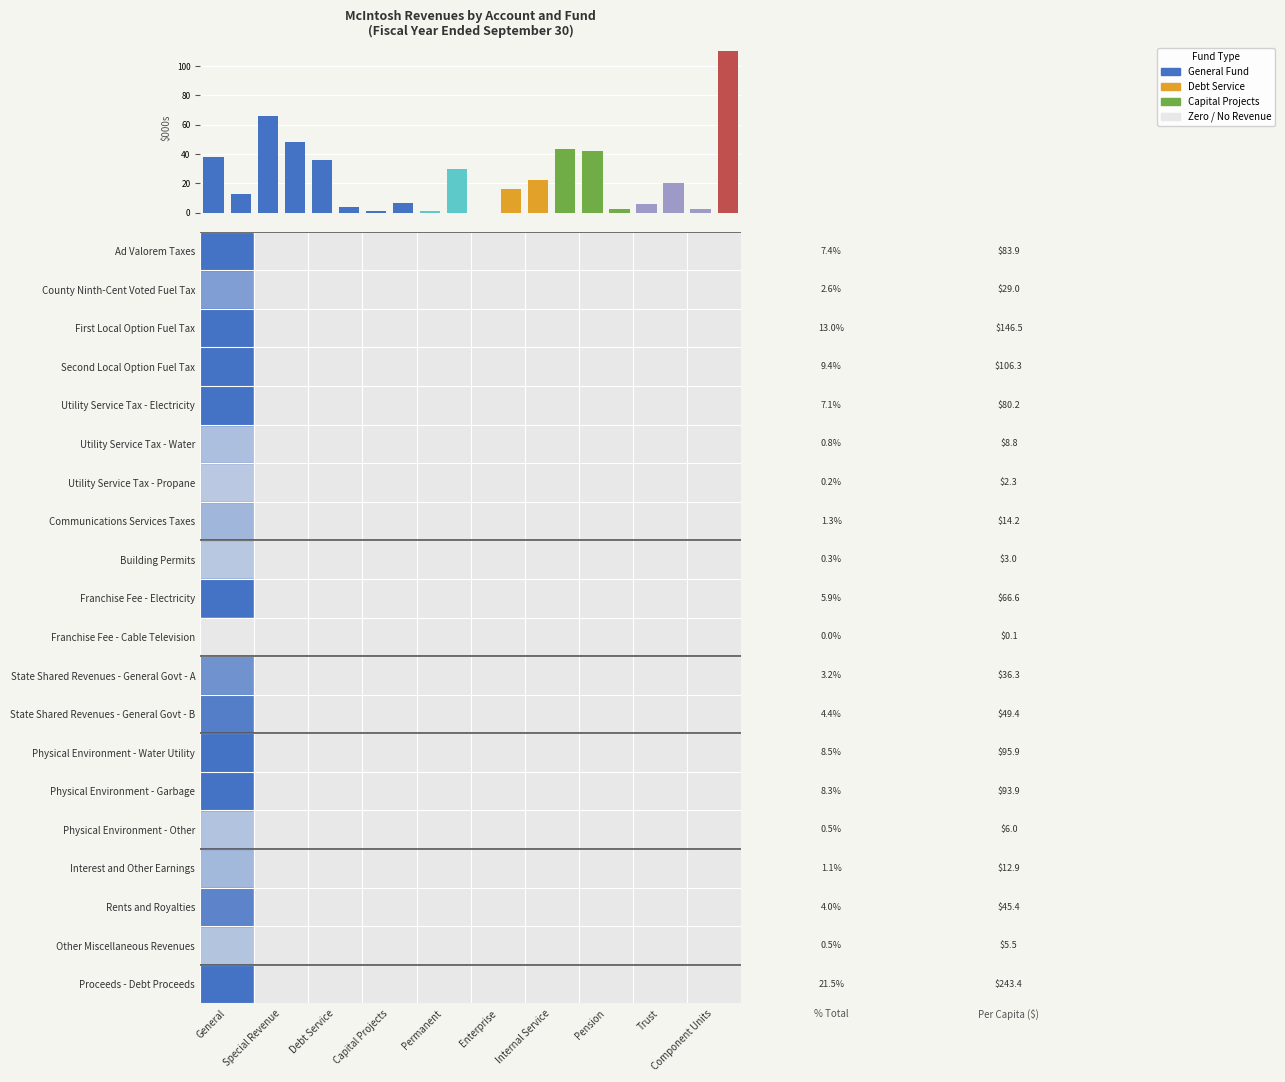

Reading left to right, extract all data points from this chart.

General=37.9	Special Revenue=13.1	Debt Service=66.2	Capital Projects=48.0	Permanent=36.2	Enterprise=4.0	Internal Service=1.0	Pension=6.4	Trust=1.4	Component Units=30.1	10=0.0	11=16.4	12=22.3	13=43.4	14=42.5	15=2.7	16=5.8	17=20.5	18=2.5	19=110.0